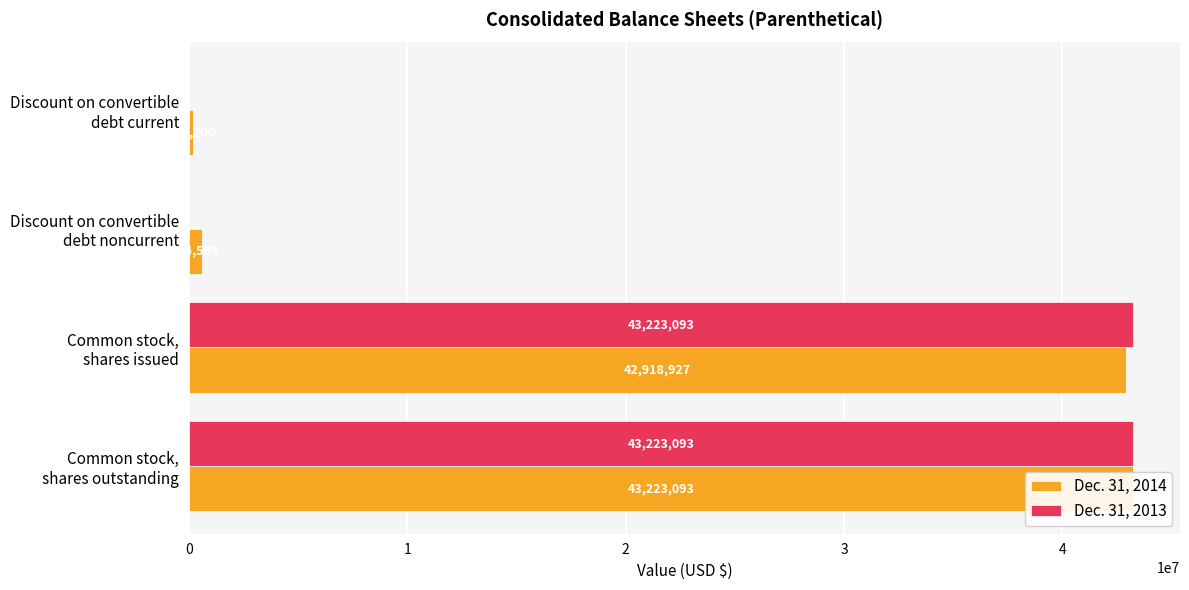

List the series in order of their overall mean, highest first.

Dec. 31, 2014, Dec. 31, 2013